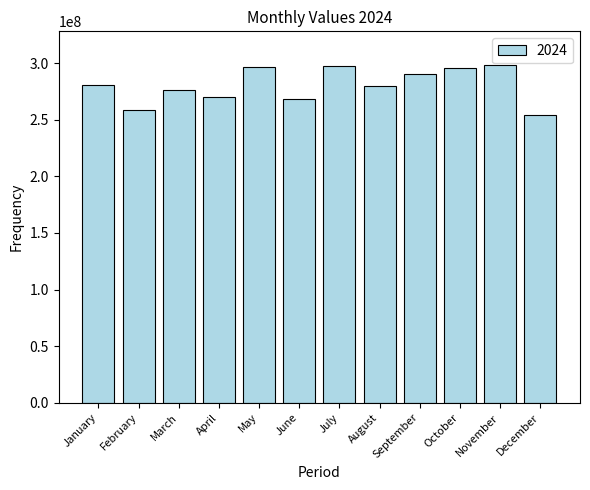

What is the value of the 11th bar from the left?

298188929